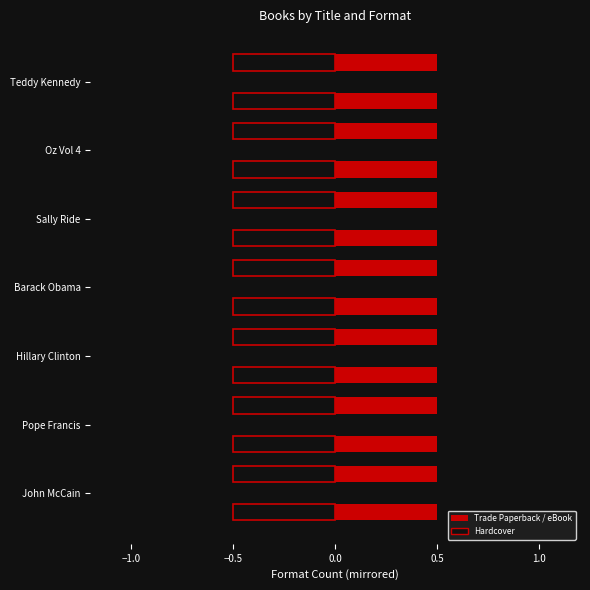

The Hardcover (left) series shows 0.3 at Teddy Kennedy. True or false?

False